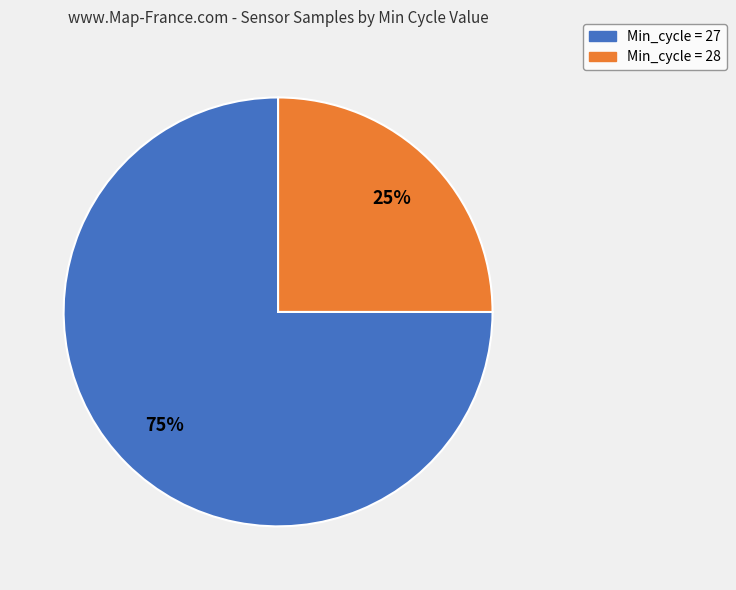

To the nearest percent, what is the average slice percentage?

50%